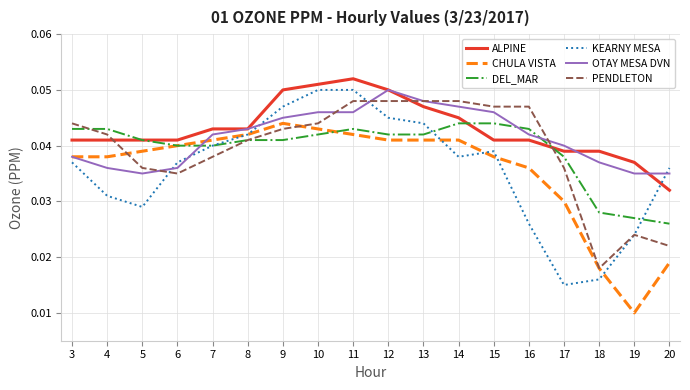

True or false: OTAY MESA DVN has a value of 0.1 at 14.

False